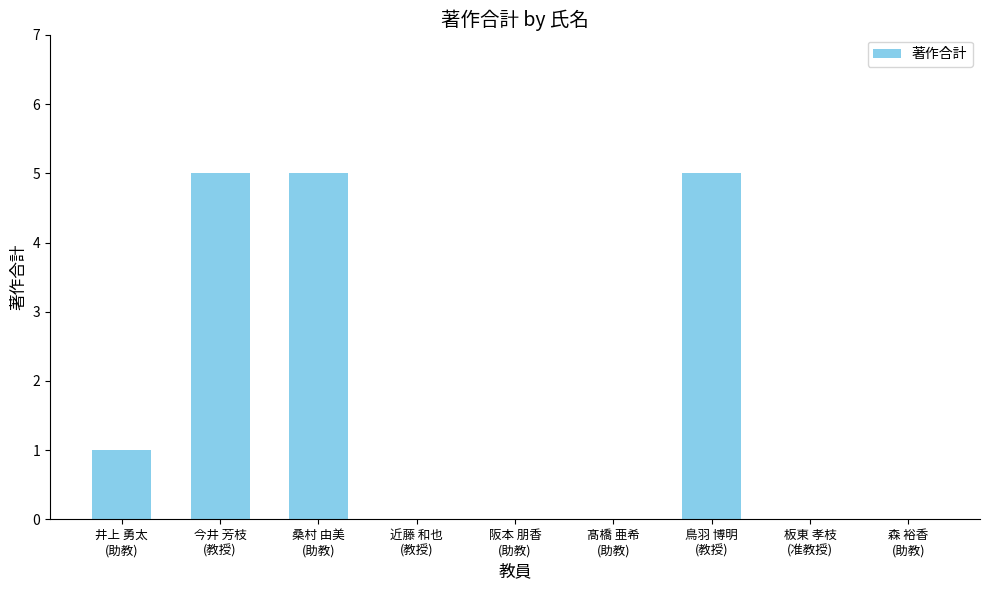

The chart shows a value of 5 at 桑村 由美
(助教). True or false?

True